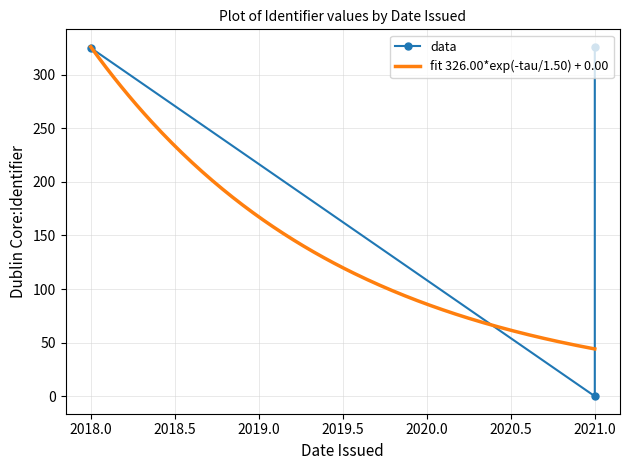

The value at 2018 is 557. True or false?

False